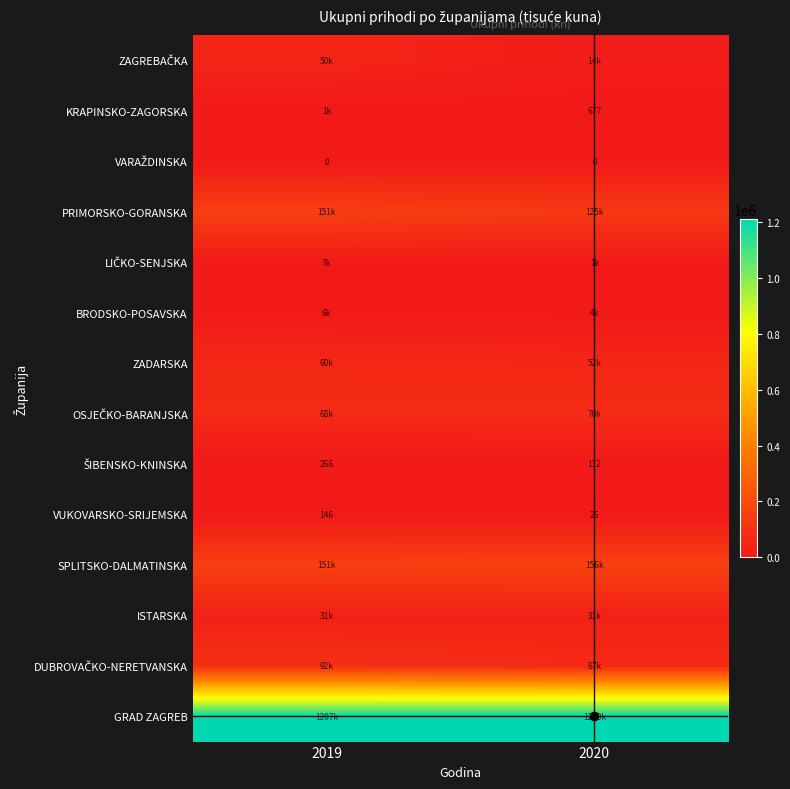

At how many categories does at least one series exceed 636614?

2